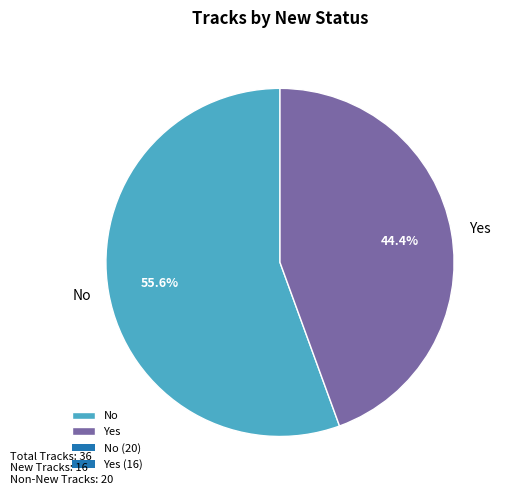

True or false: Yes accounts for 54% of the total.

False